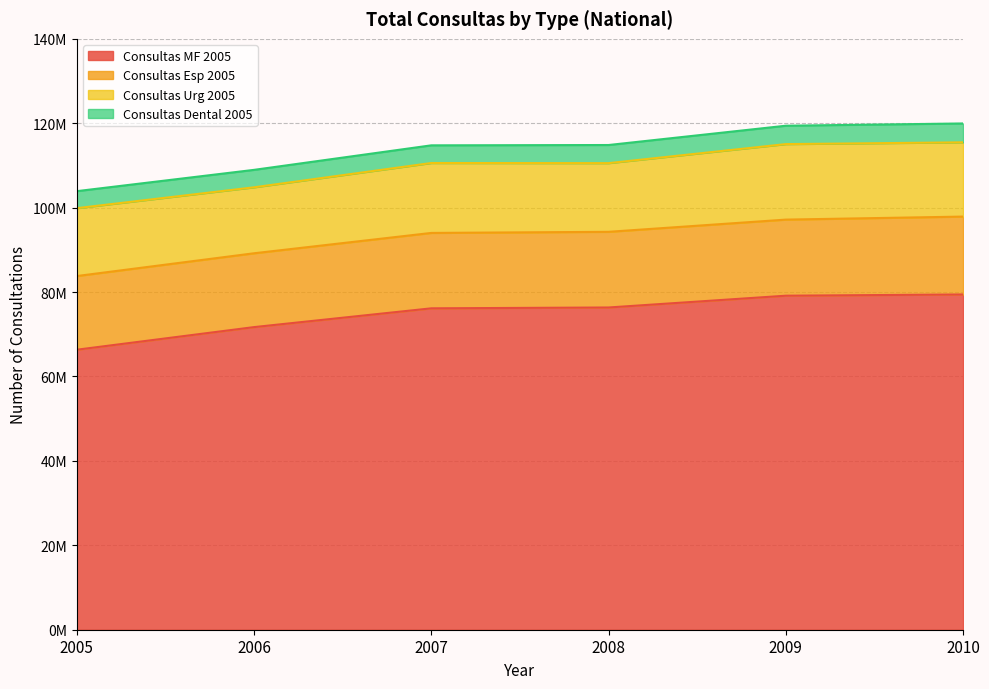

Between 2009 and 2010, which is larger?

2010